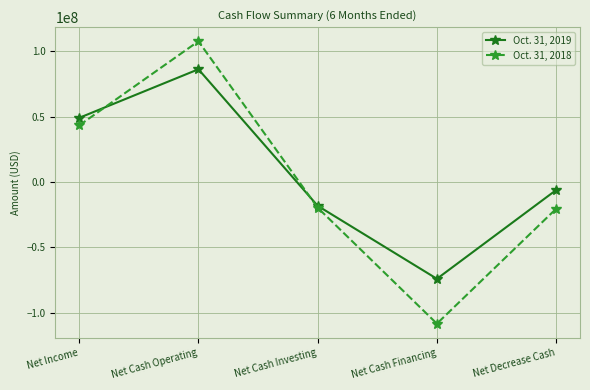

True or false: Oct. 31, 2018 and Oct. 31, 2019 intersect in this chart.

True